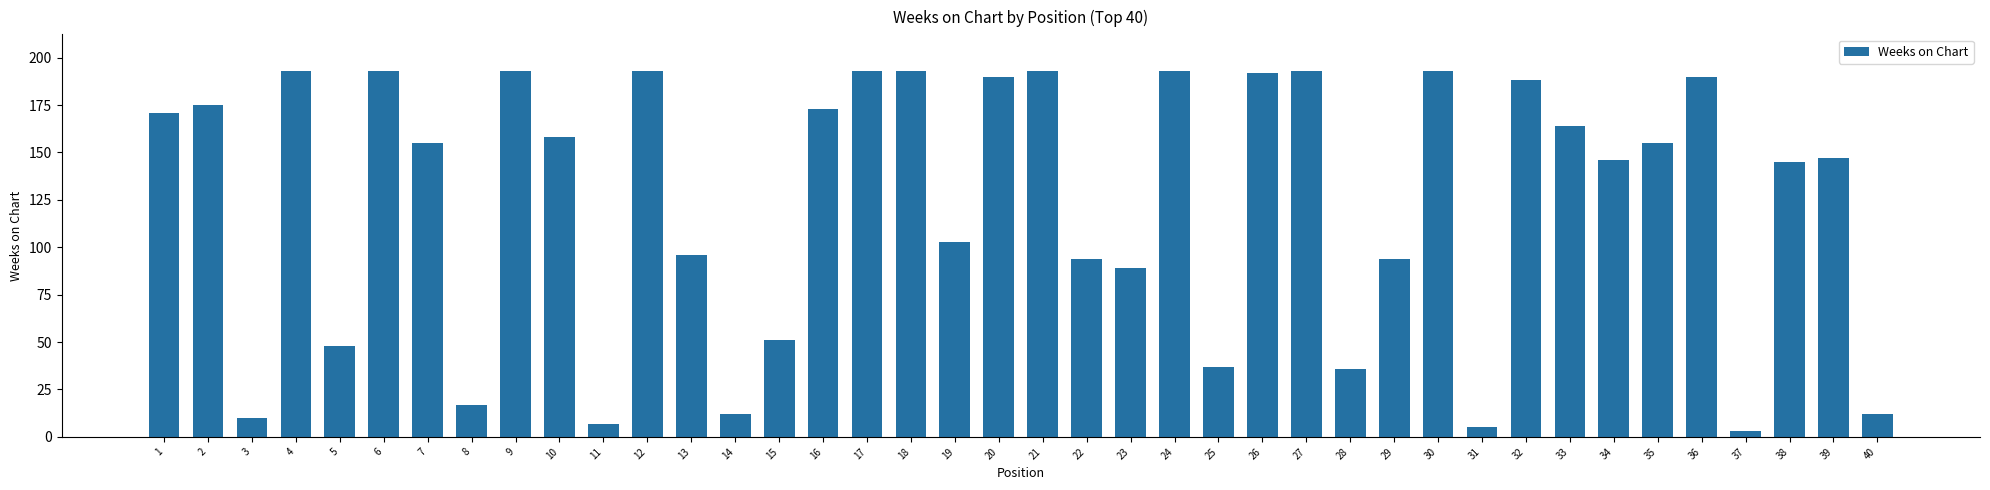

What is the difference between the values at 28 and 35?

119